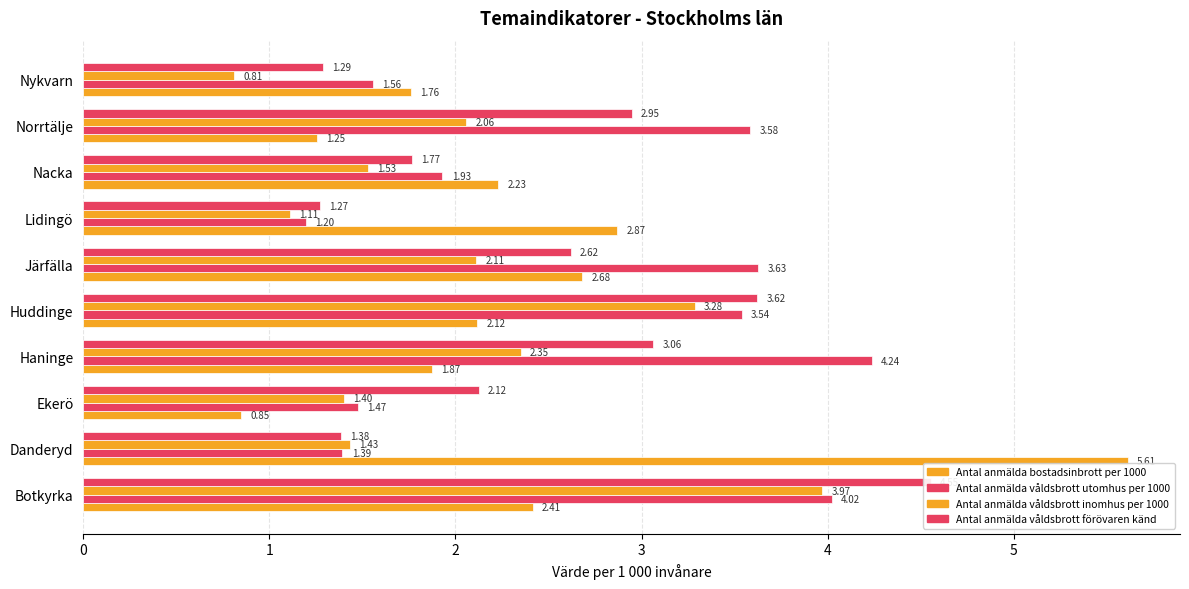

What are all the series names shown in the legend?

Antal anmälda bostadsinbrott per 1000, Antal anmälda våldsbrott utomhus per 1000, Antal anmälda våldsbrott inomhus per 1000, Antal anmälda våldsbrott förövaren känd